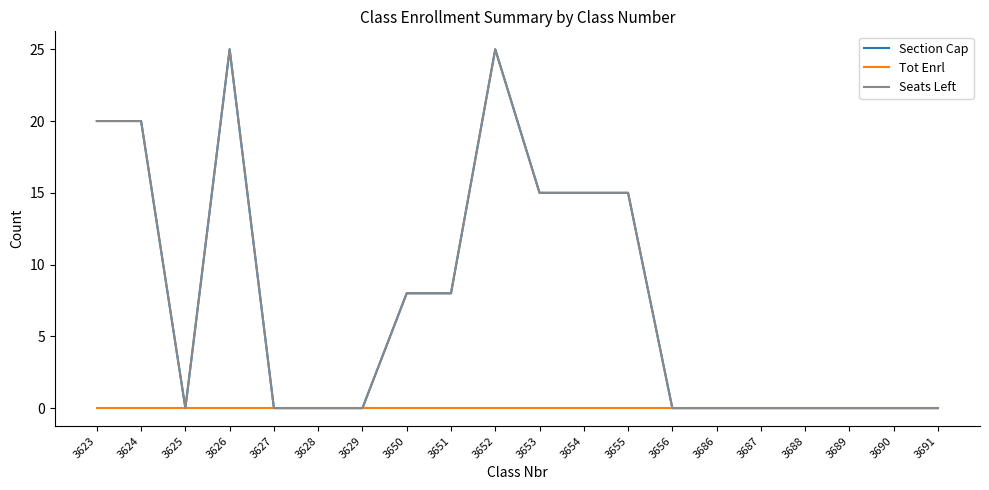

How many lines are shown in the chart?

3